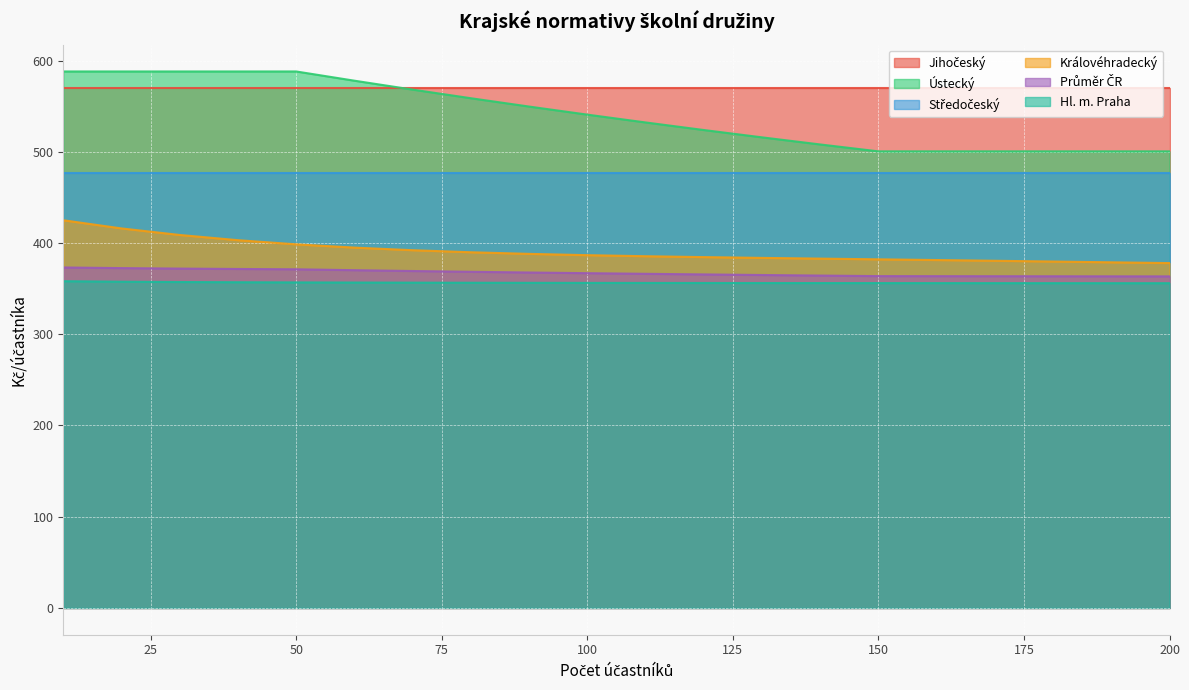

True or false: Královéhradecký has a value of 121.4 at 10.

False